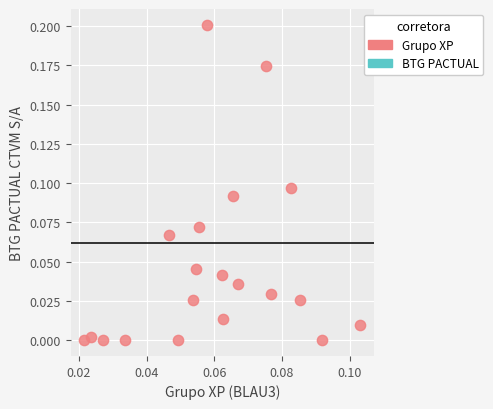

How many data points are displayed?

20